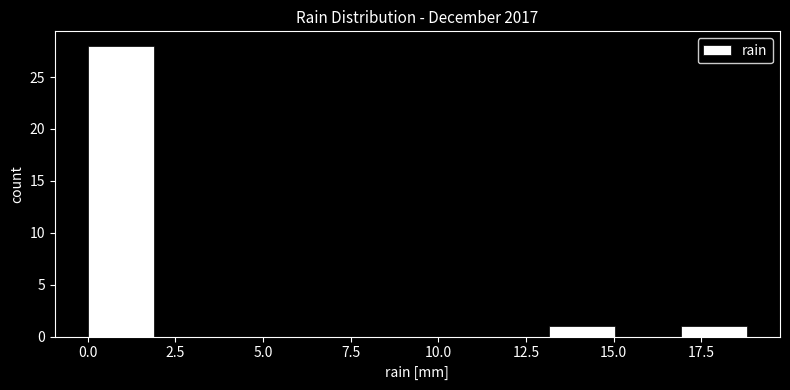

Read against the x-axis, roughly where is the centre of the tallest bar?

1.0